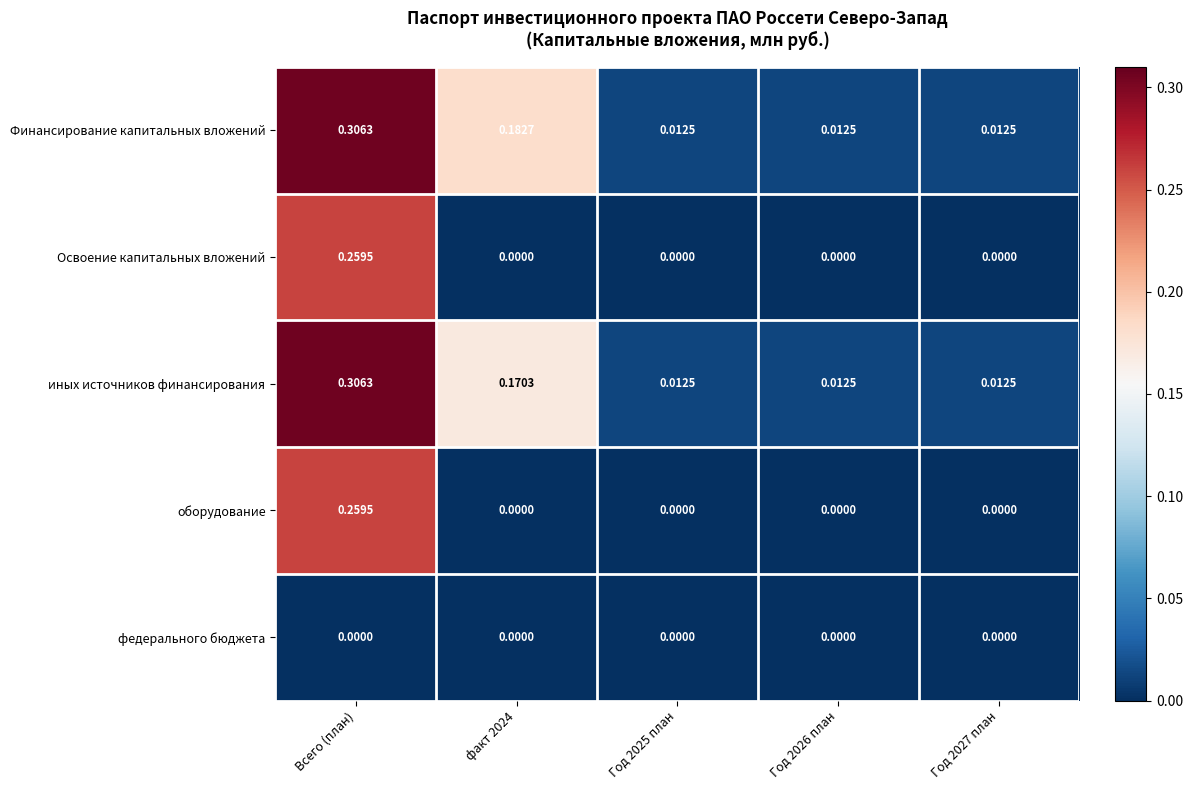

At how many categories does at least one series exceed 0?

5